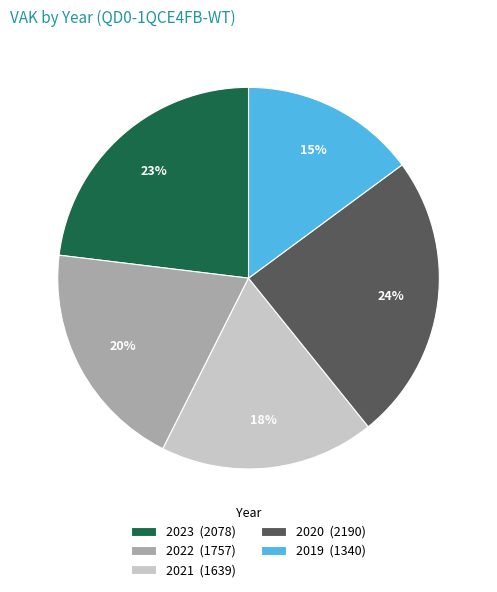

Does 2023 represent more than half of the total?

No